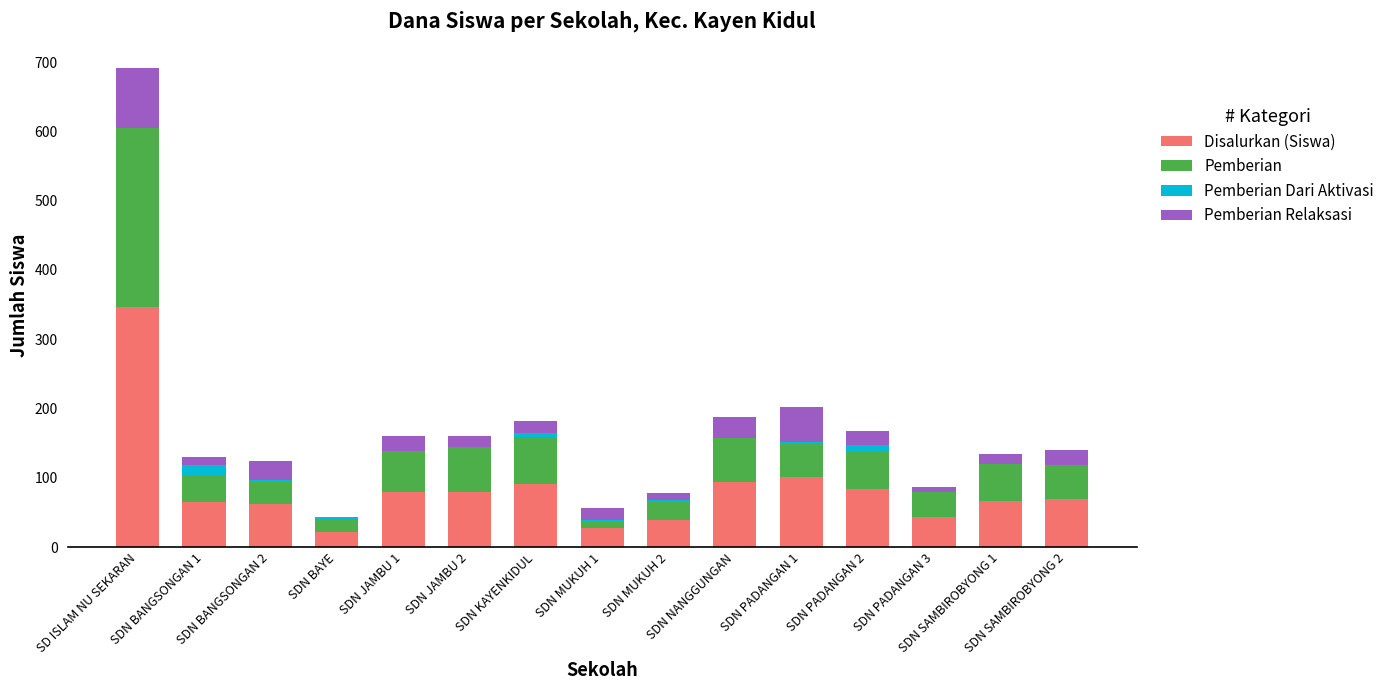

Does the chart contain stacked bars?

Yes